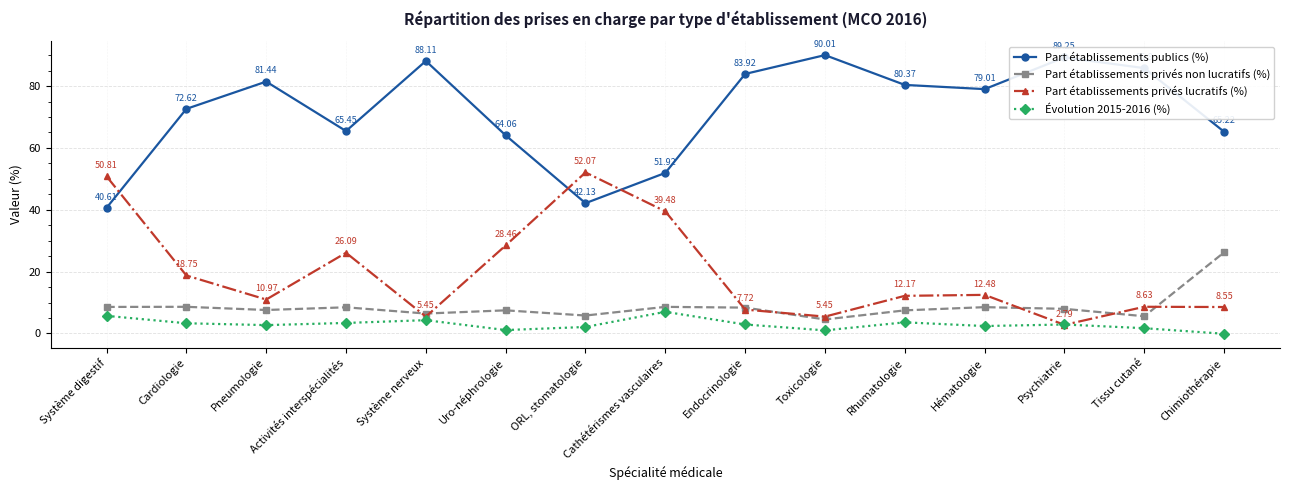

Which series has the largest range (max minus min)?

Part établissements publics (%)